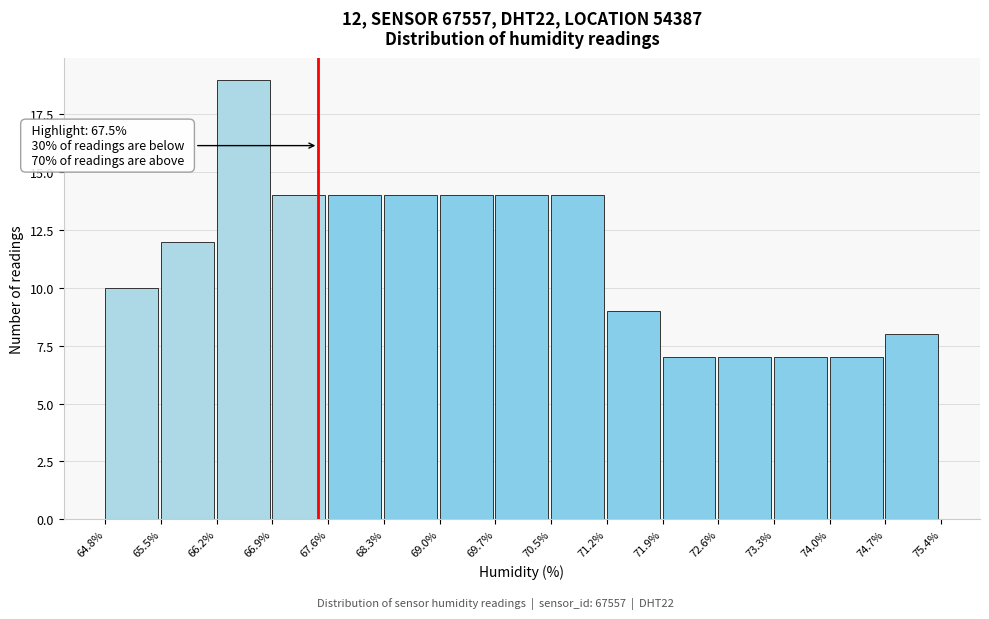

Over which range of the x-axis is the bar tallest?

66.2% to 66.9%